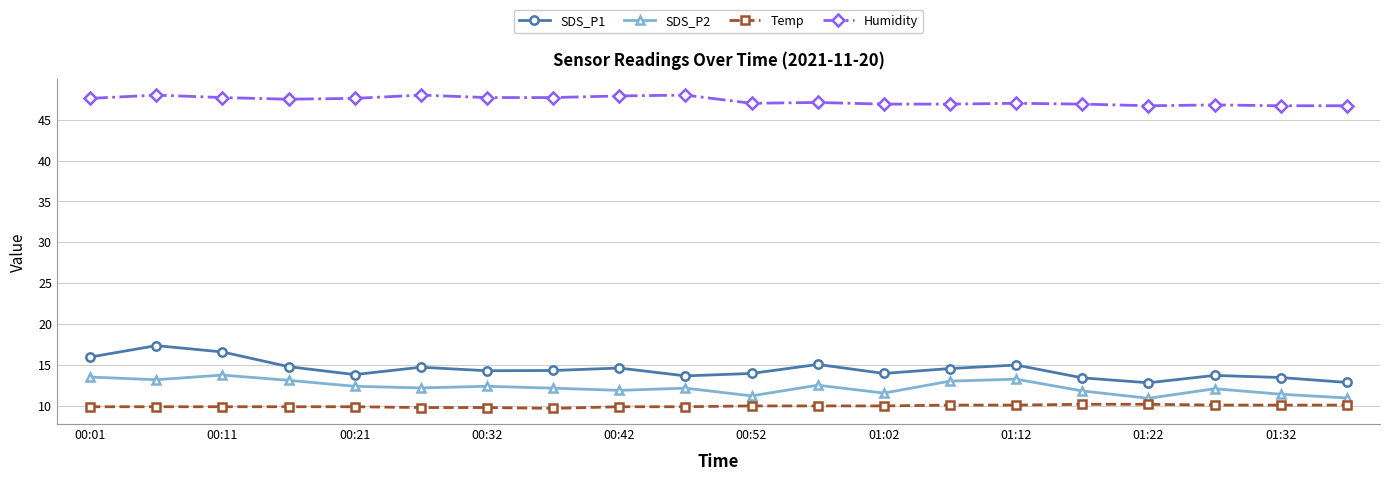

What is the greatest value displayed?

48.0